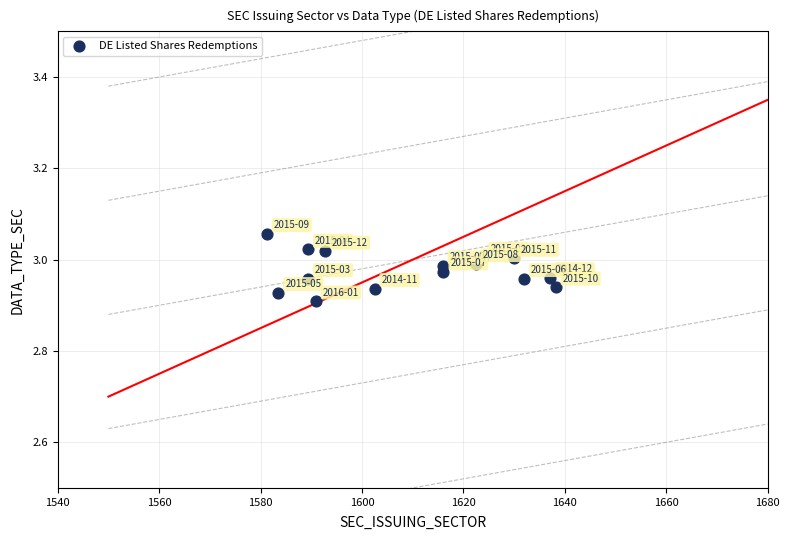

What is the range of X values (max minus min)?

57.0